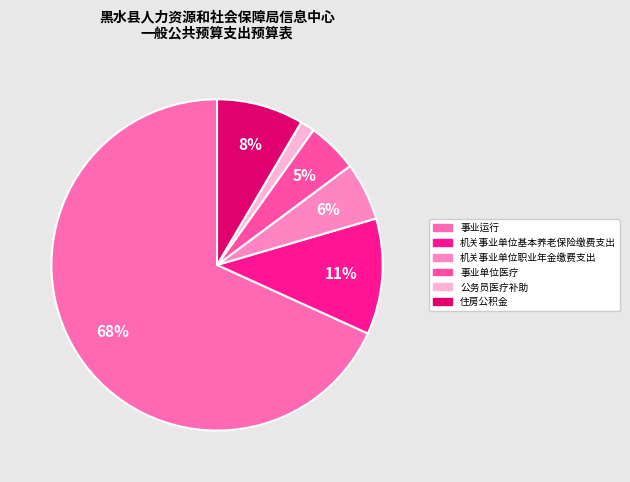

Rank the categories by value from lowest to highest.

公务员医疗补助, 事业单位医疗, 机关事业单位职业年金缴费支出, 住房公积金, 机关事业单位基本养老保险缴费支出, 事业运行